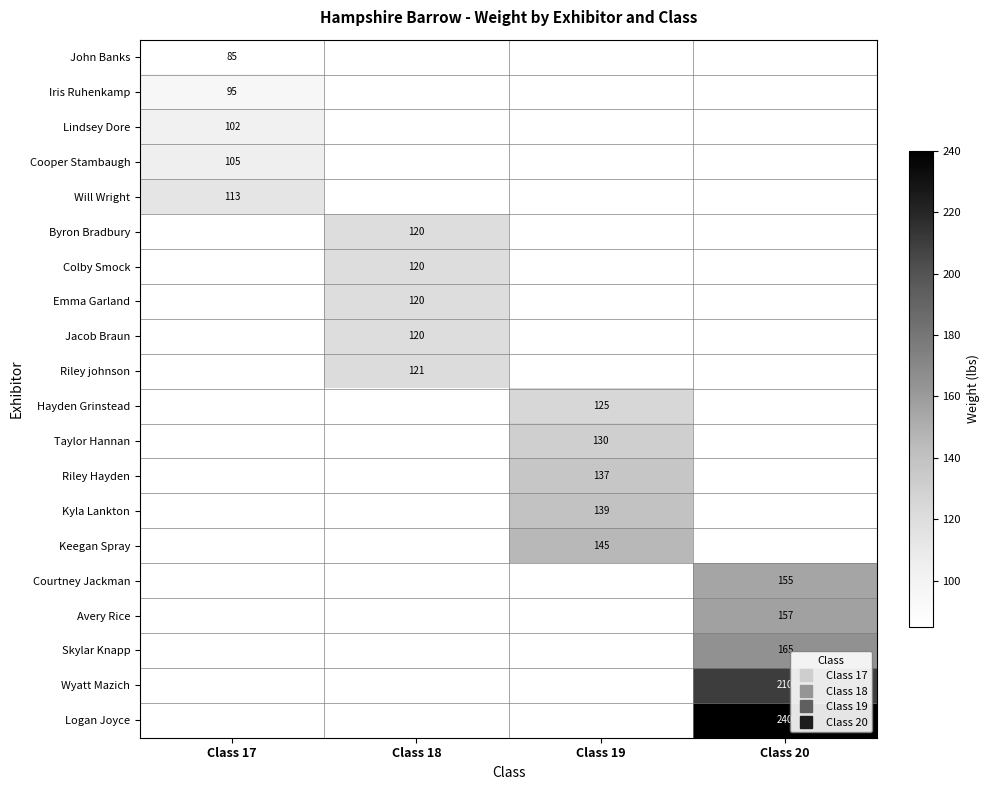

What is the greatest value displayed?

240.0